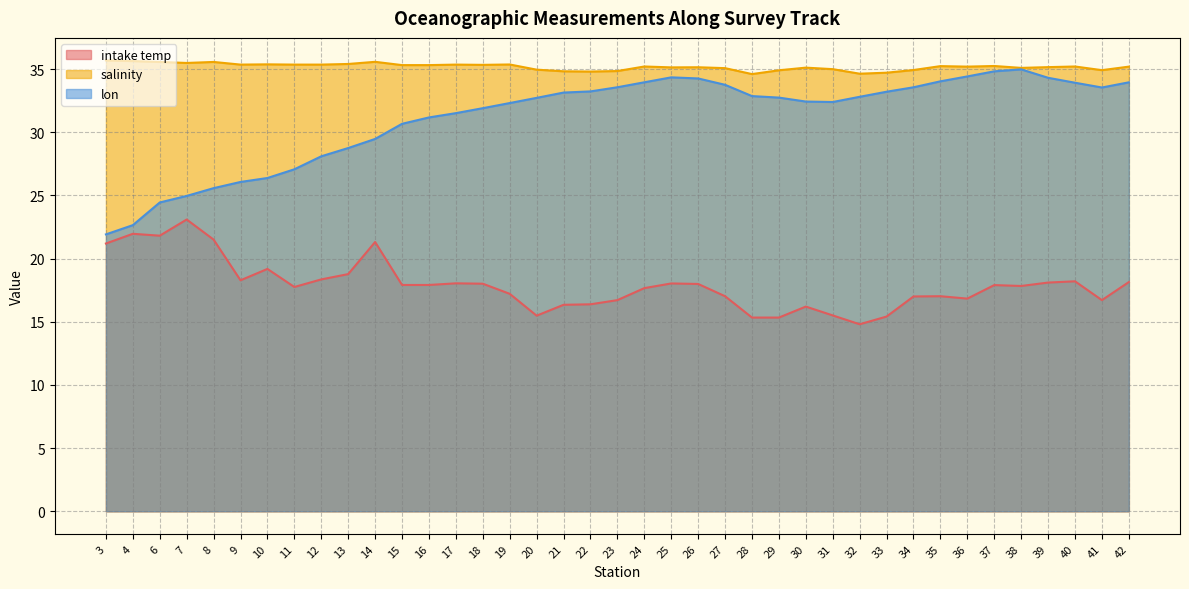

List the series in order of their overall mean, lowest first.

intake temp, lon, salinity